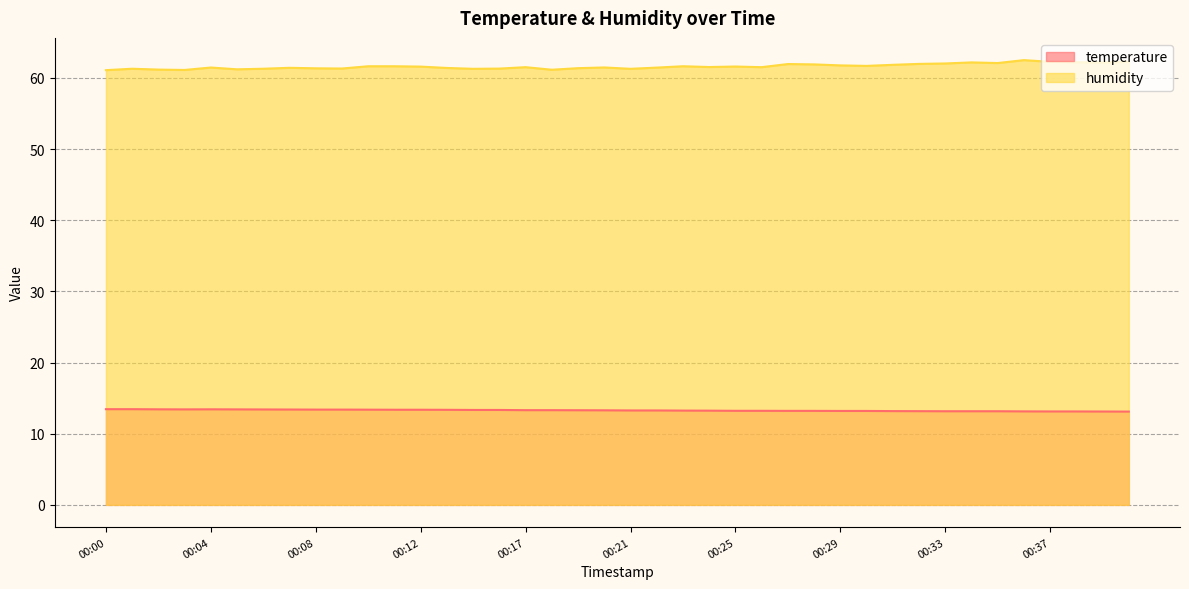

Read the temperature value at 00:17.

13.3